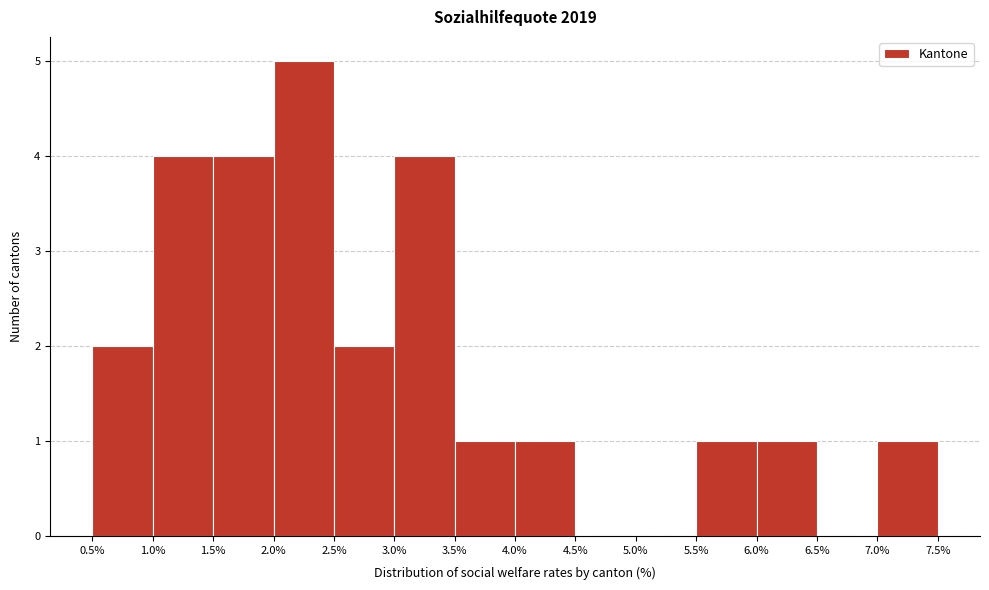

What is the height of the bar covering 3.0% to 3.5% on the x-axis? The values are not printed on the chart, so give them approximately, as read against the axis.

4